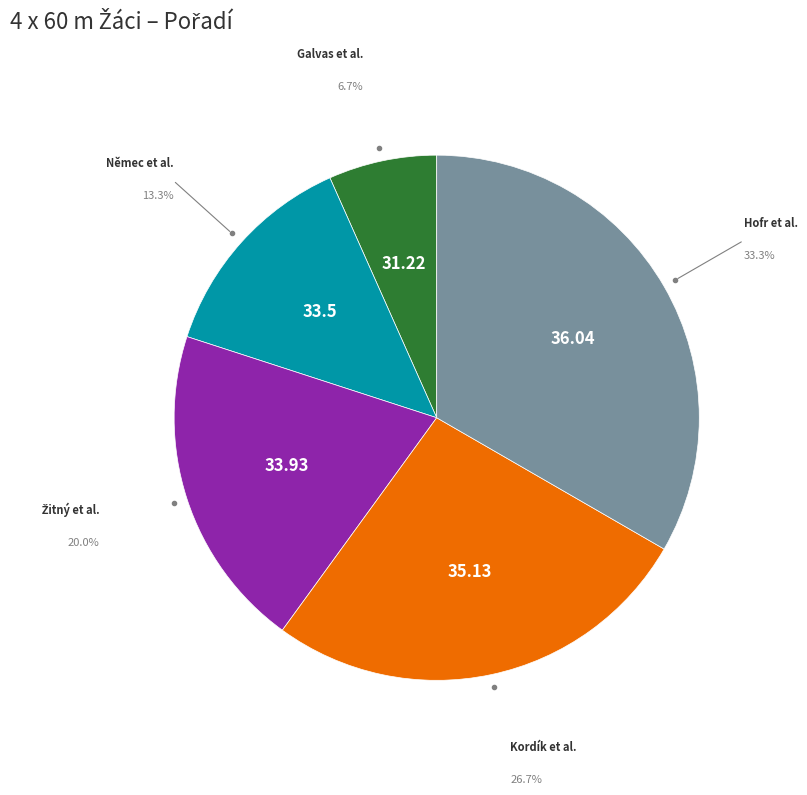

Is there a majority slice in this chart?

No